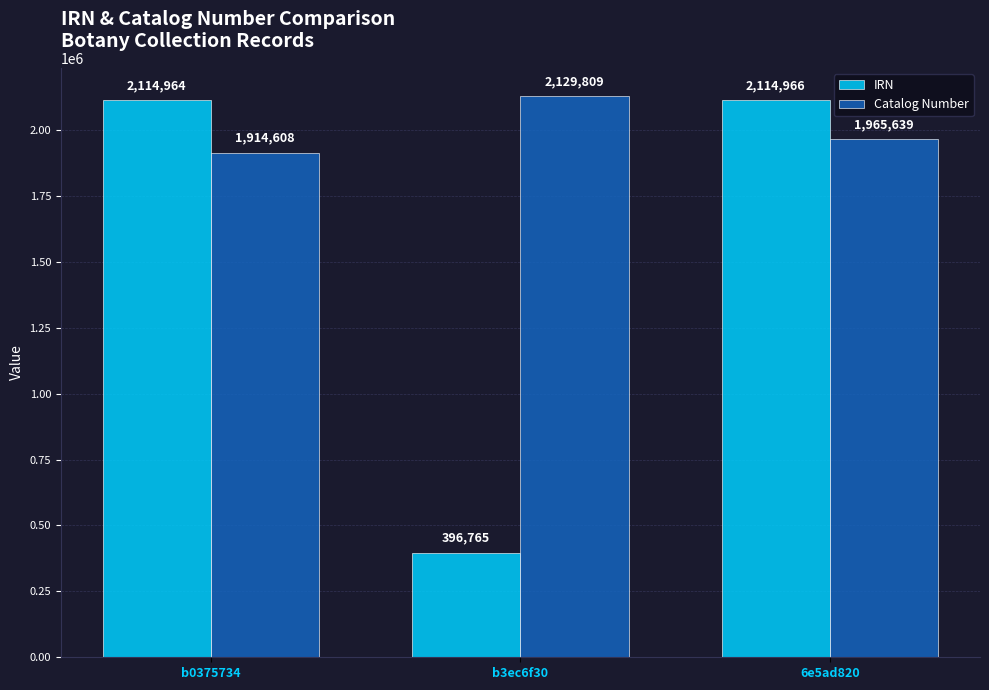

What is the maximum value shown in the chart?

2129809